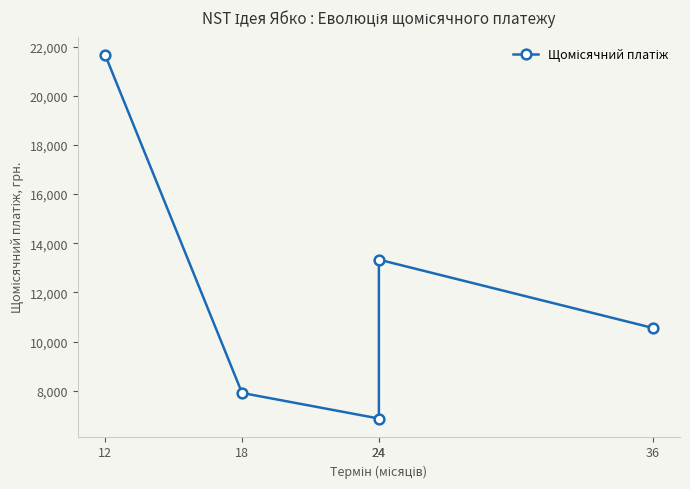

Which has a higher value, 36 or 24?

36